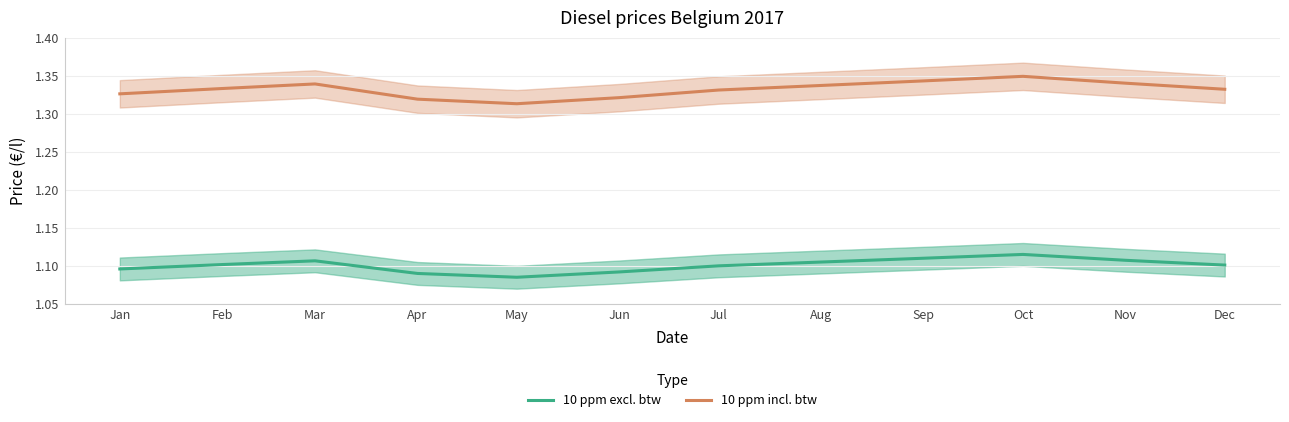

How many lines are shown in the chart?

2